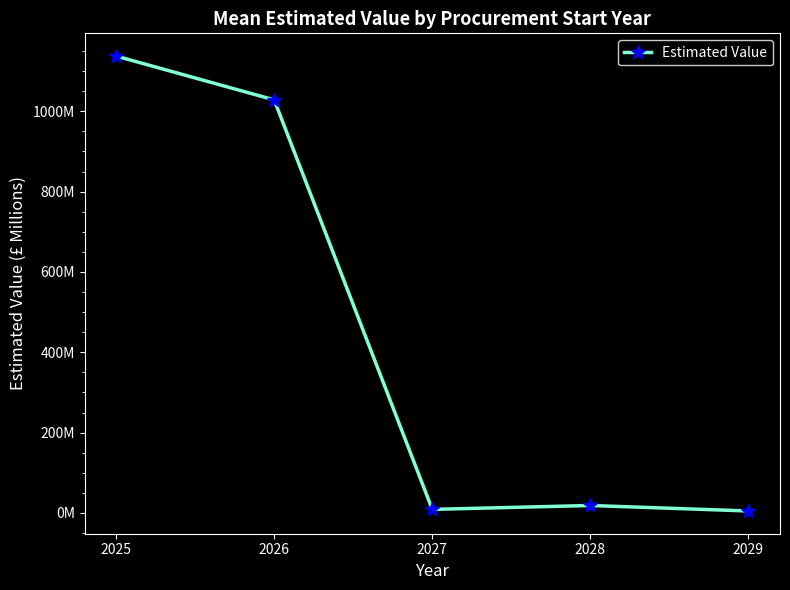

The chart shows a value of 5.0 at 2029. True or false?

True